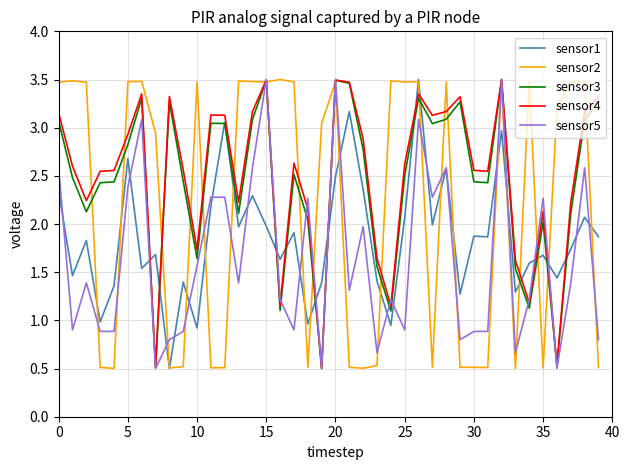

What is the maximum value for sensor1?

3.5